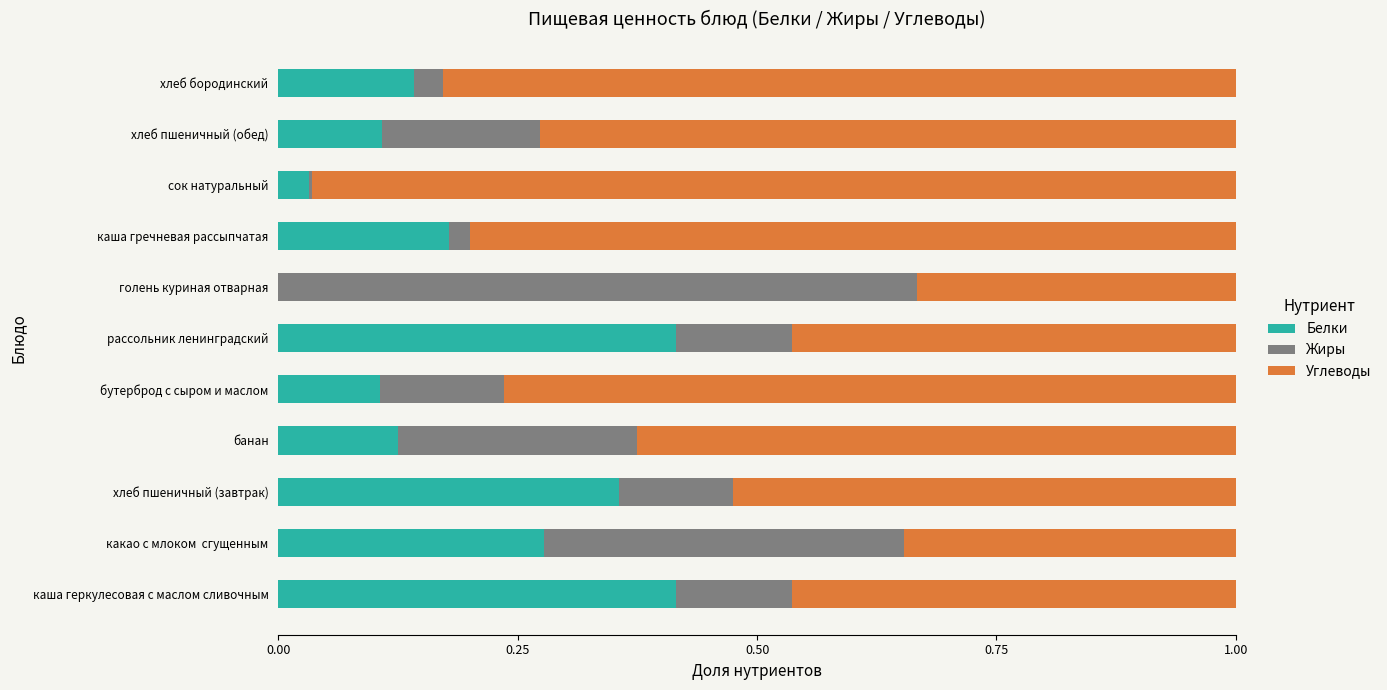

What is the sum of all Белки values?

2.2